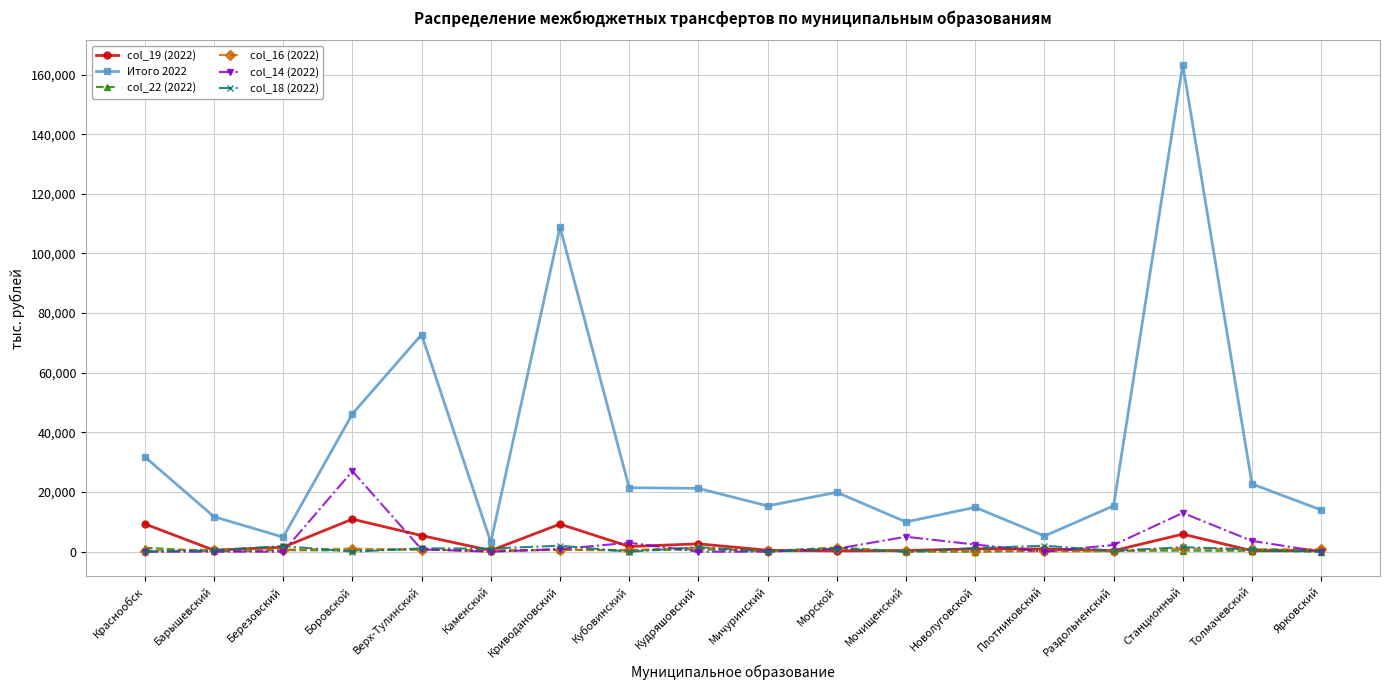

What is the greatest value displayed?

163358.9